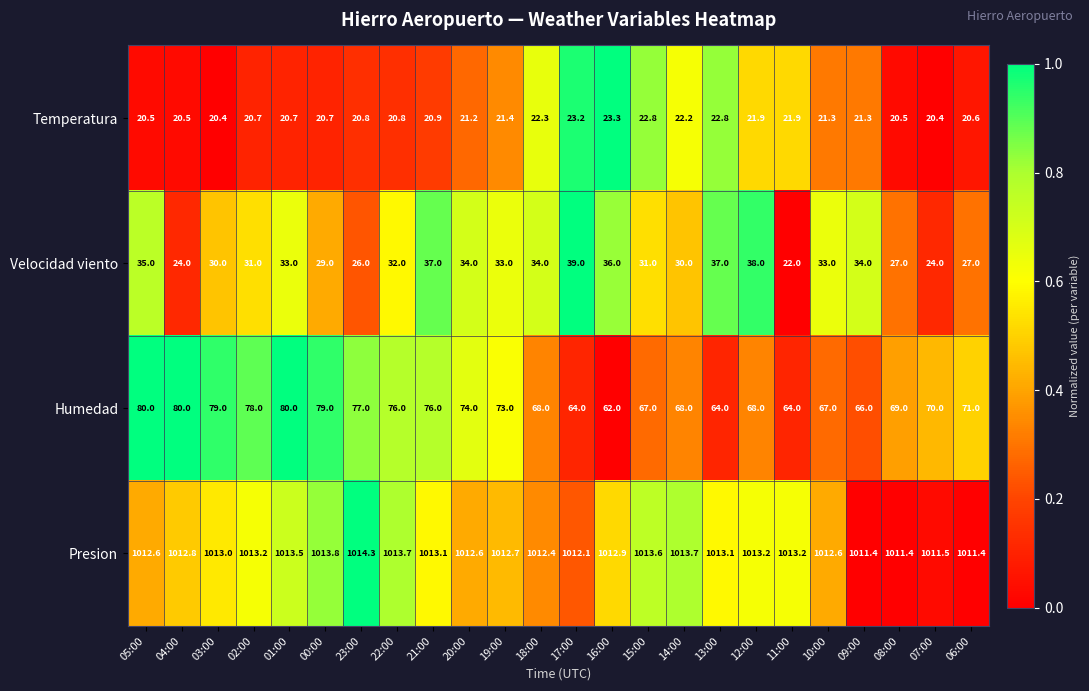

Rank the series at 08:00 from highest to lowest value.

Presion, Humedad, Velocidad viento, Temperatura